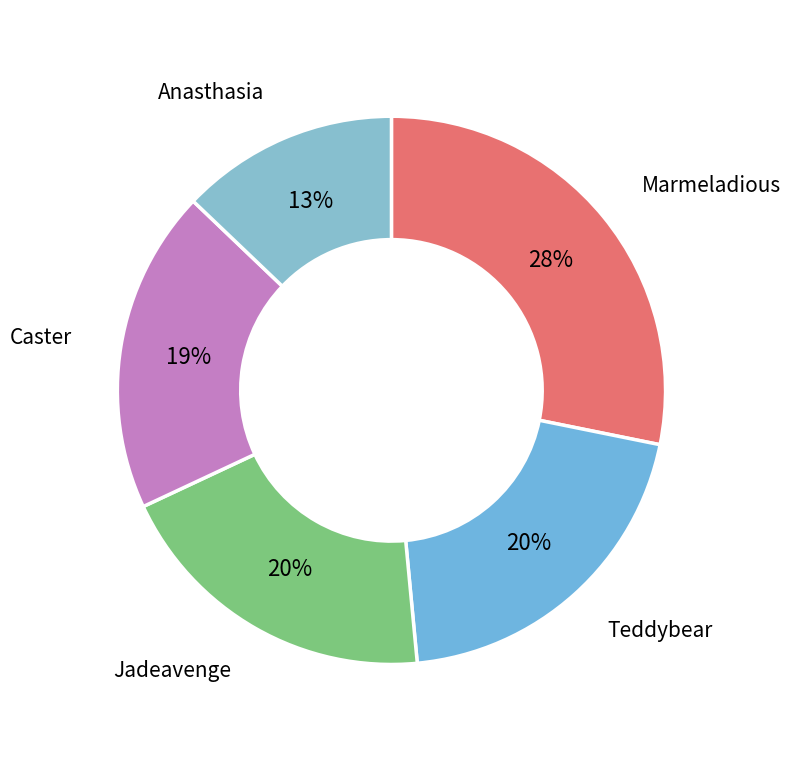

To the nearest percent, what percentage of the pie is Jadeavenge?

20%